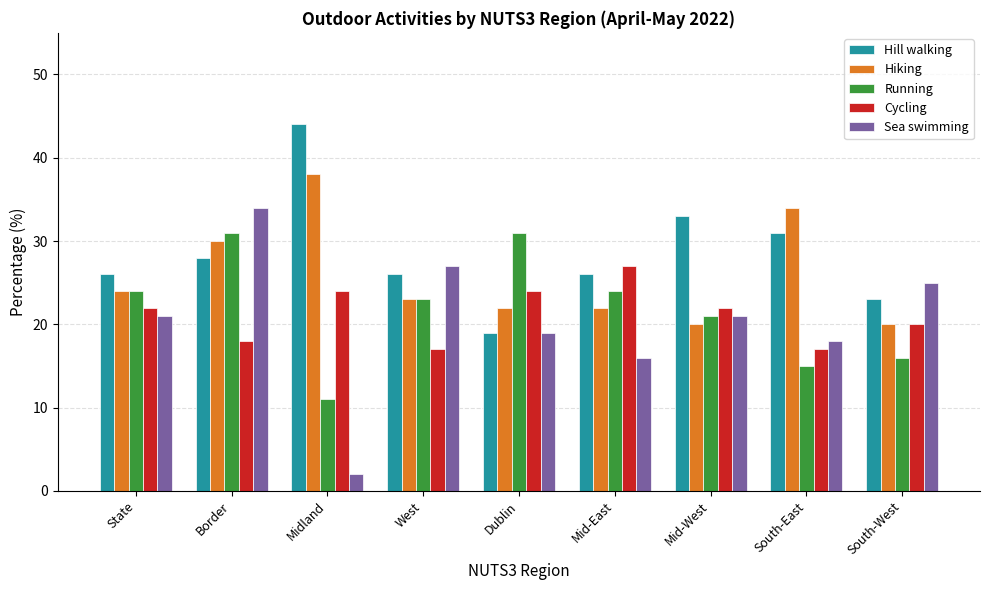

Reading left to right, what are all the values shown in this chart?

Hill walking: State=26	Border=28	Midland=44	West=26	Dublin=19	Mid-East=26	Mid-West=33	South-East=31	South-West=23
Hiking: State=24	Border=30	Midland=38	West=23	Dublin=22	Mid-East=22	Mid-West=20	South-East=34	South-West=20
Running: State=24	Border=31	Midland=11	West=23	Dublin=31	Mid-East=24	Mid-West=21	South-East=15	South-West=16
Cycling: State=22	Border=18	Midland=24	West=17	Dublin=24	Mid-East=27	Mid-West=22	South-East=17	South-West=20
Sea swimming: State=21	Border=34	Midland=2	West=27	Dublin=19	Mid-East=16	Mid-West=21	South-East=18	South-West=25